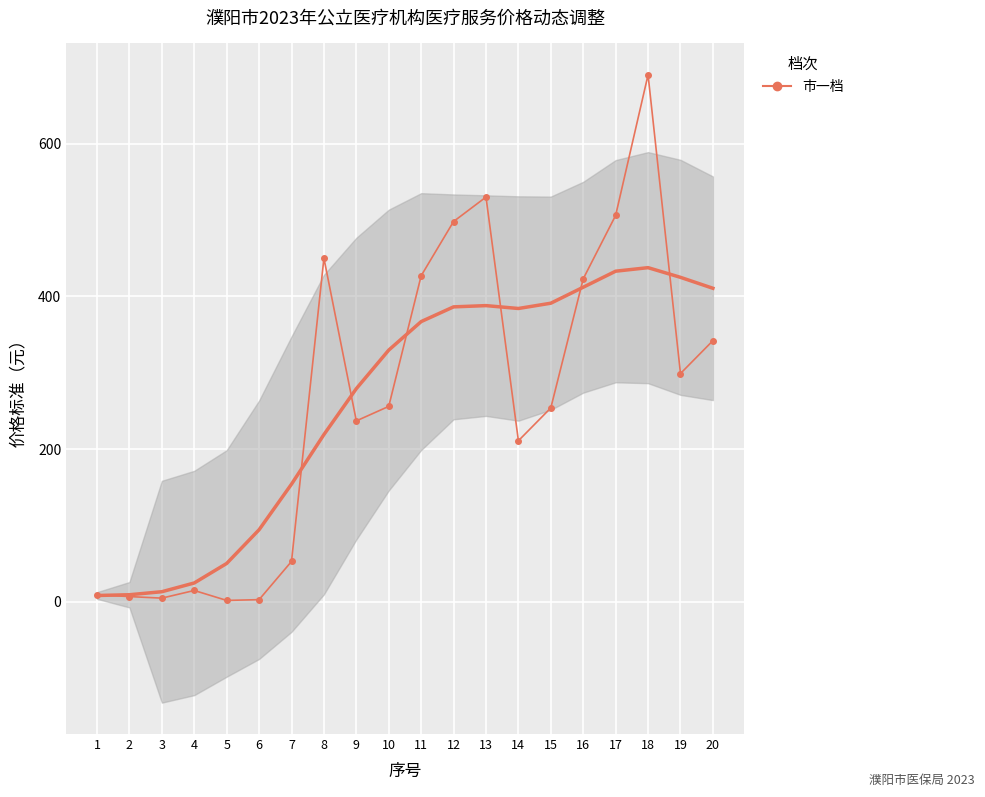

What is the average value?

260.9